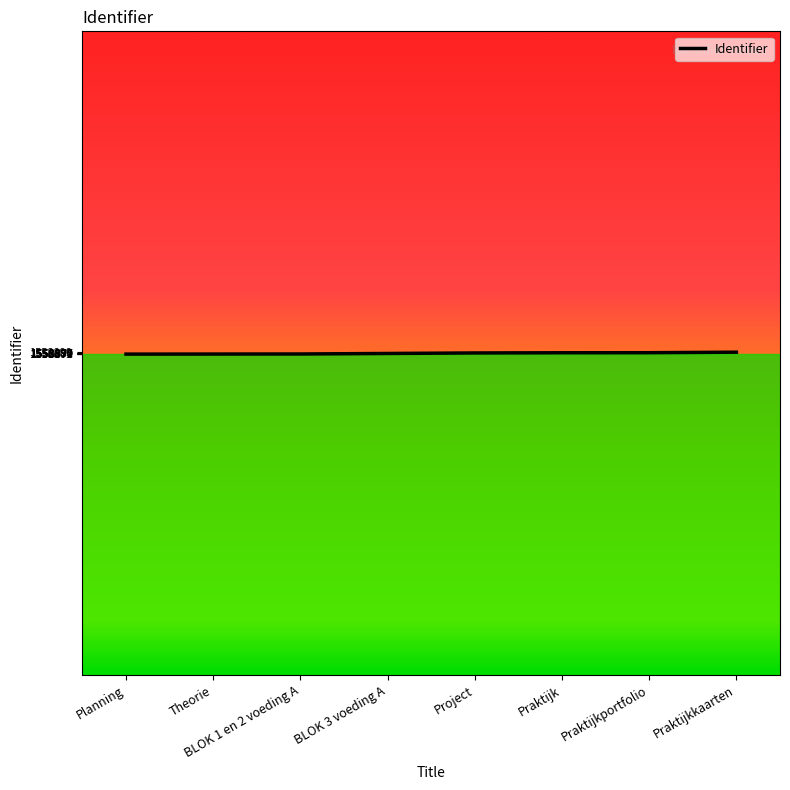

What position from the right is Planning?

8